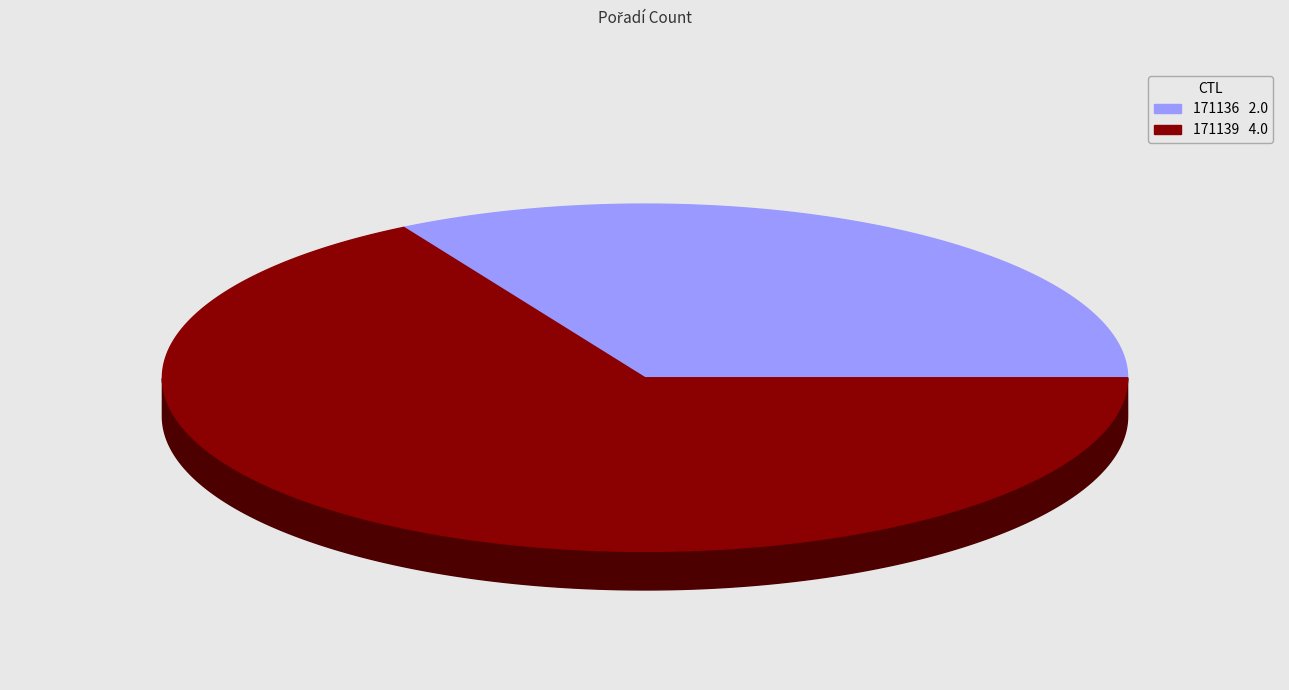

What is the change in value from 171136 to 171139?

+2